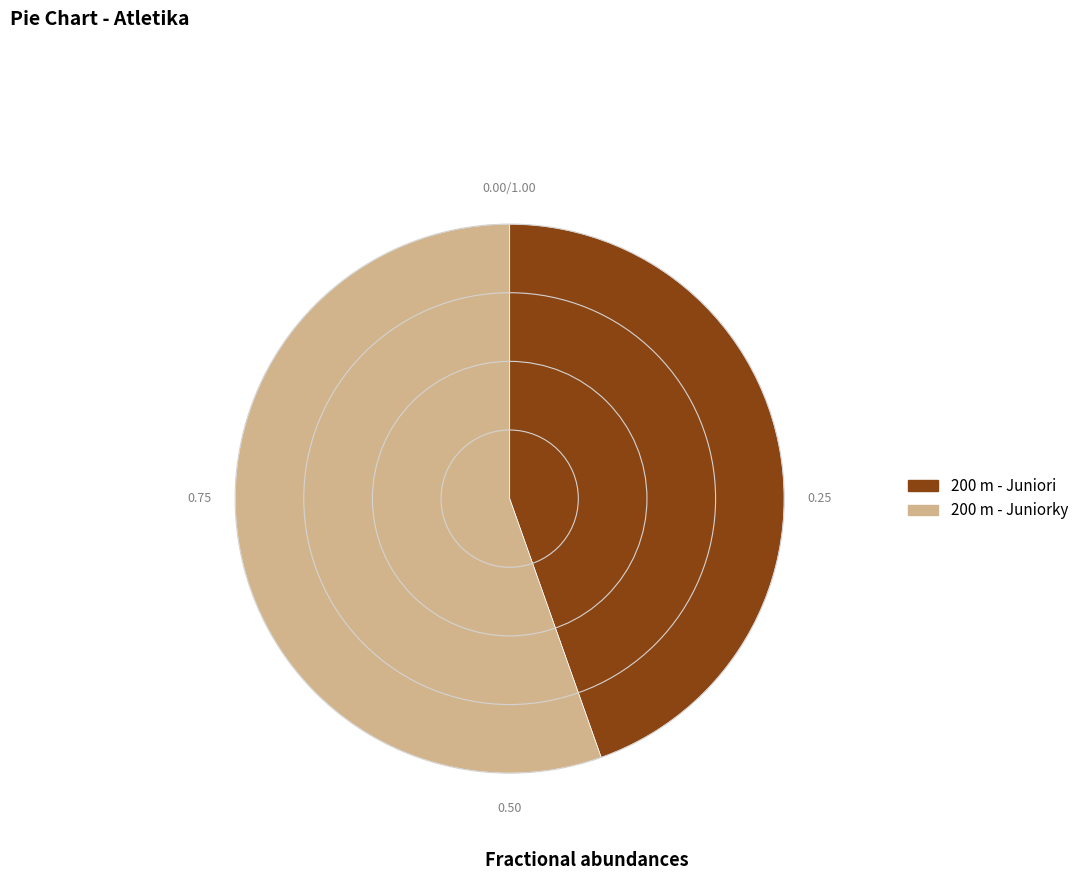

Between 200 m - Juniorky and 200 m - Juniori, which is larger?

200 m - Juniorky